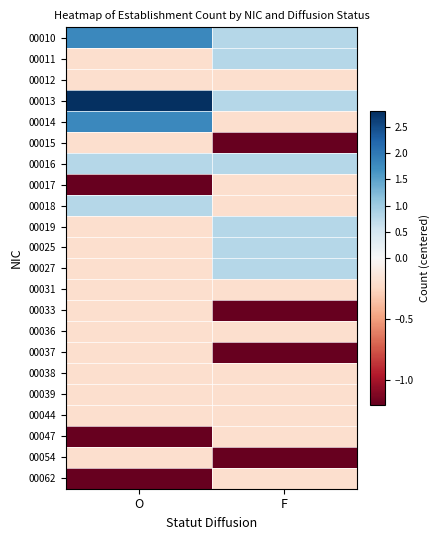

Which label corresponds to the smallest value in the chart?

F